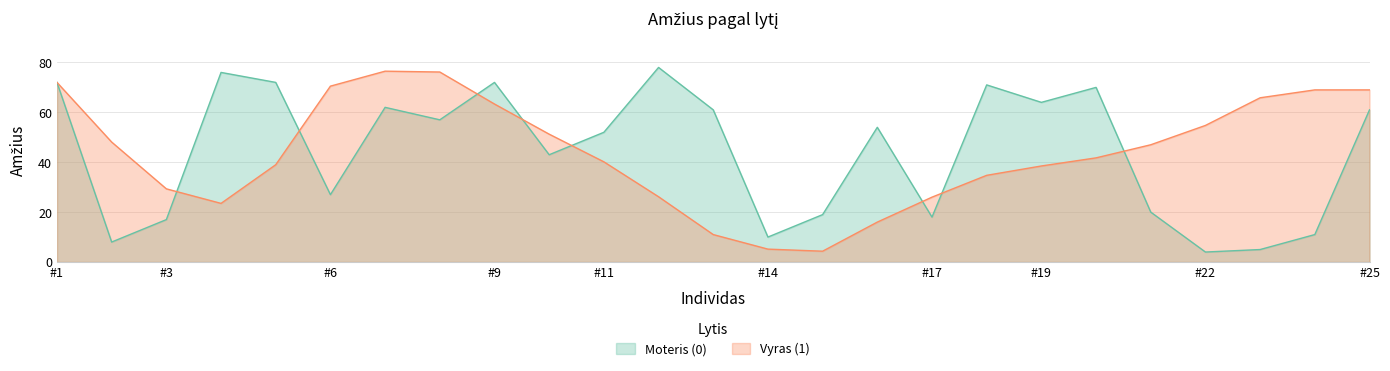

At which category is the sum across all series the highest?

#1